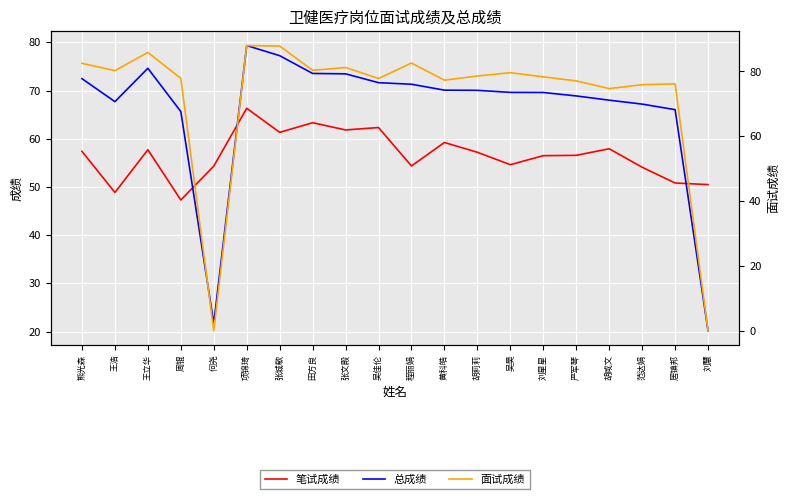

How many lines are shown in the chart?

3